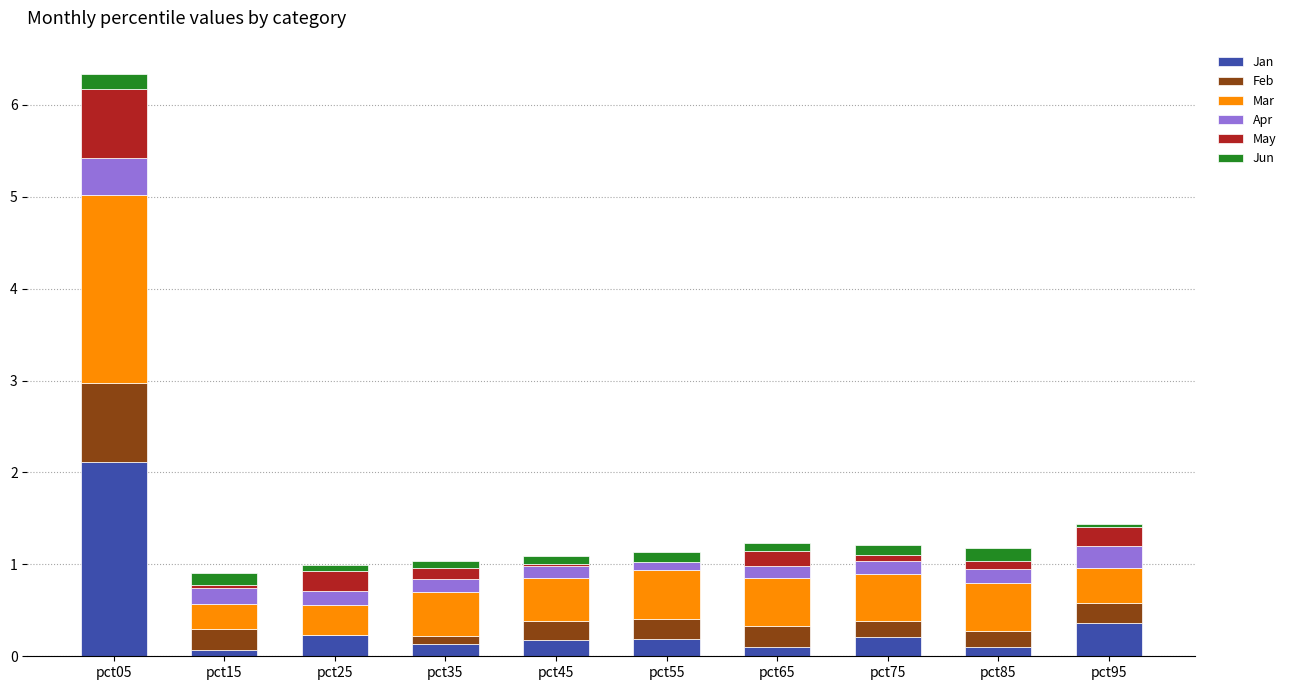

Where is Jan nearest to the value 1?

pct95